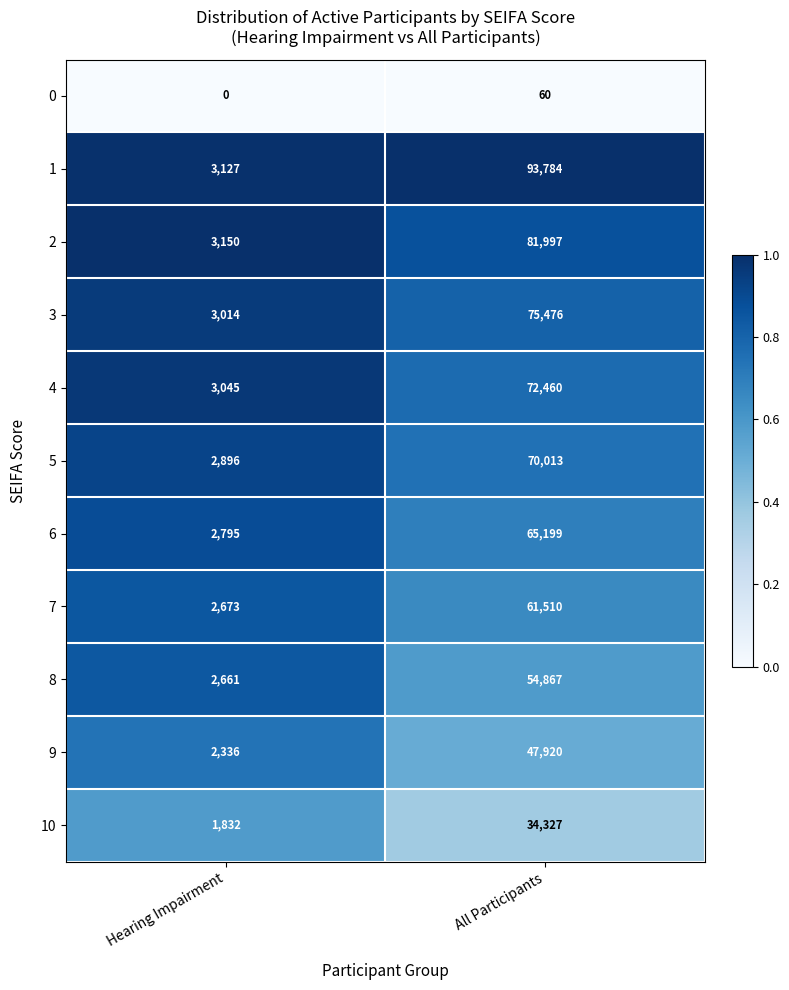

What is the total value across all series at All Participants?

657613